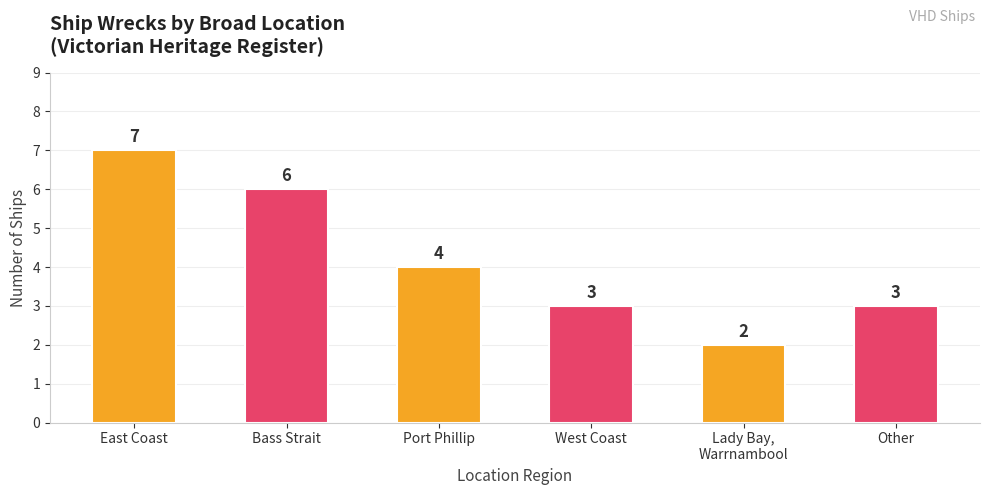

What is the average value?

4